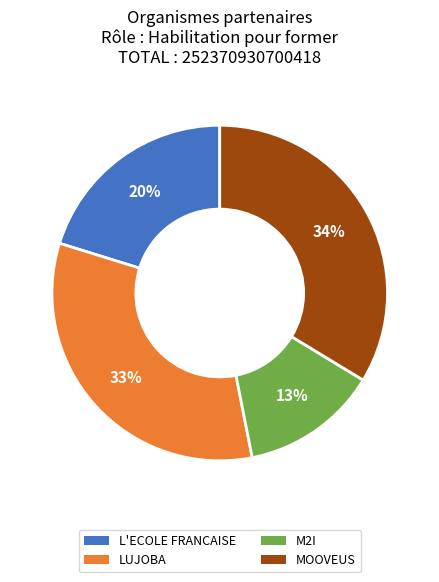

Count the number of slices in the pie.

4